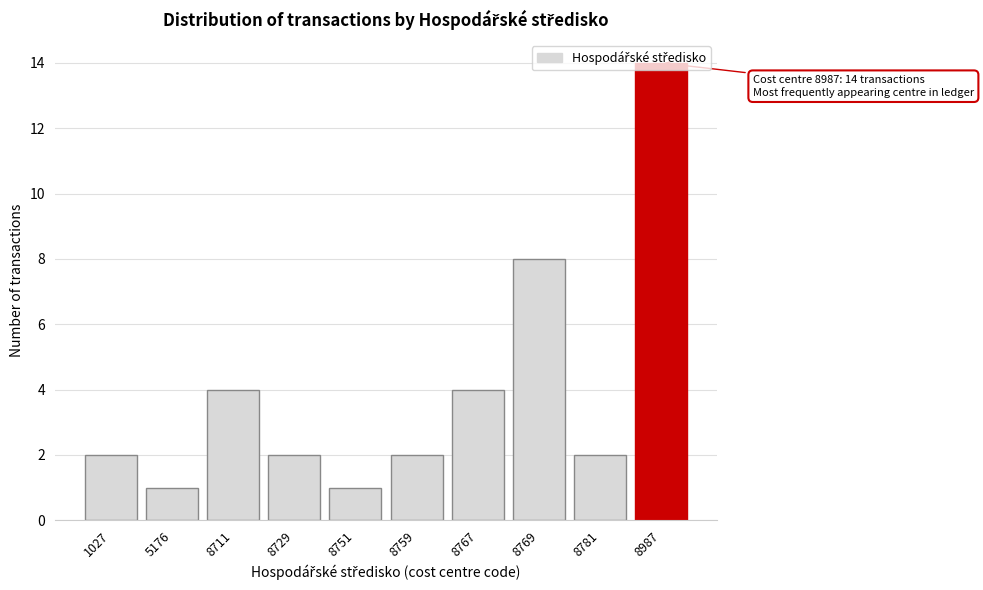

What is the value of the 3rd bar from the left?

4